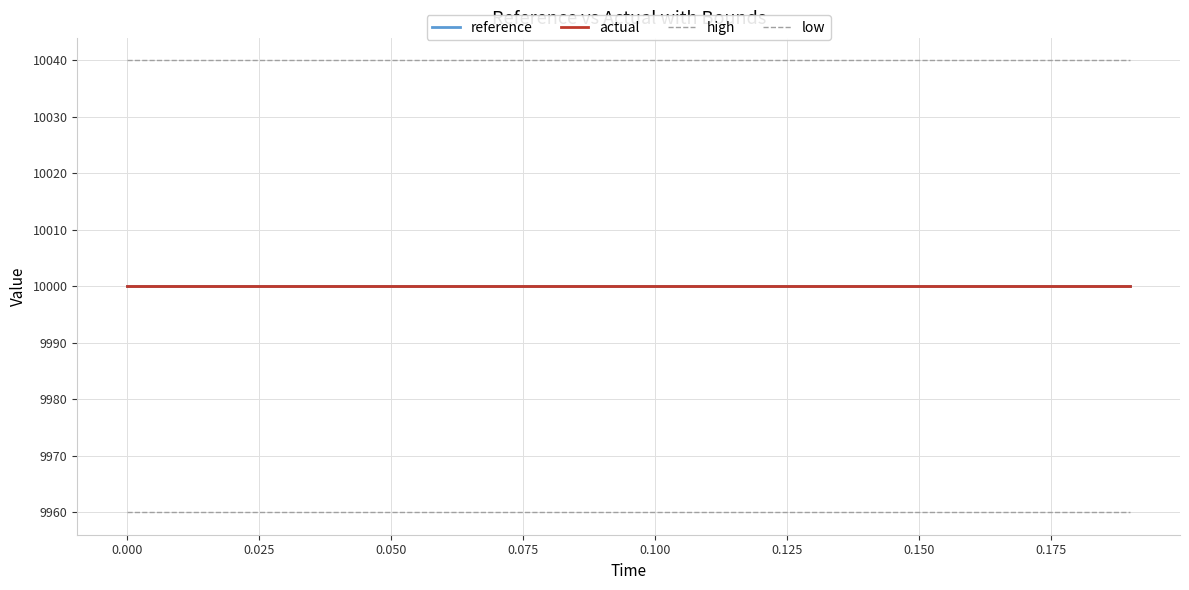

True or false: actual and reference cross at least once.

False